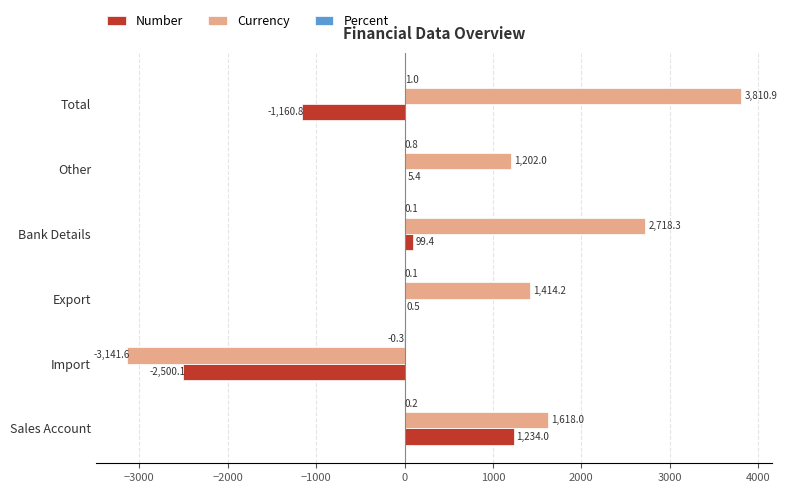

What is the average value of the Currency series?

1270.3